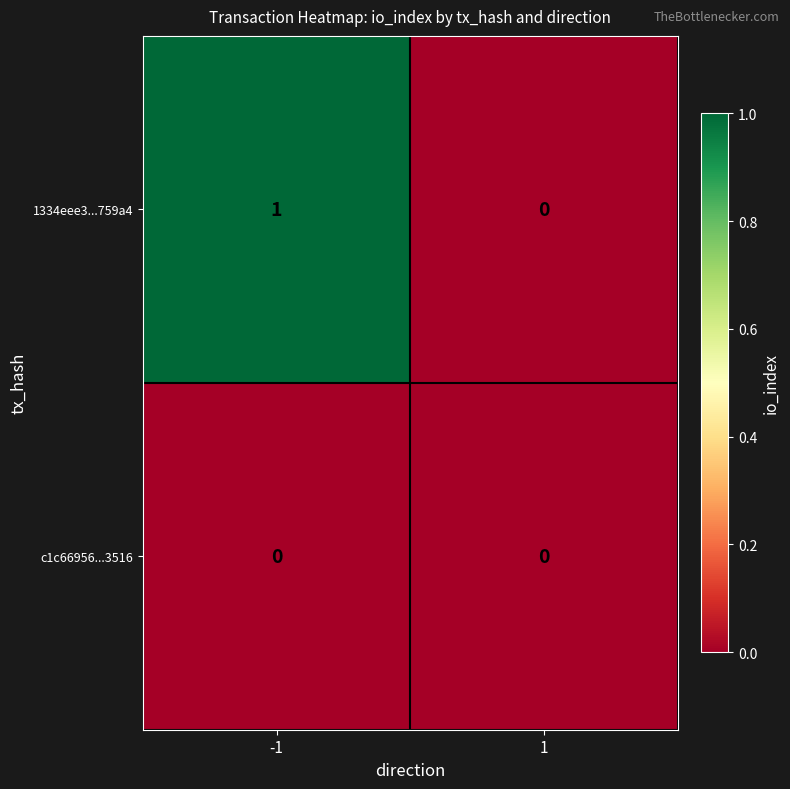

Which series has the largest range (max minus min)?

1334eee3...759a4